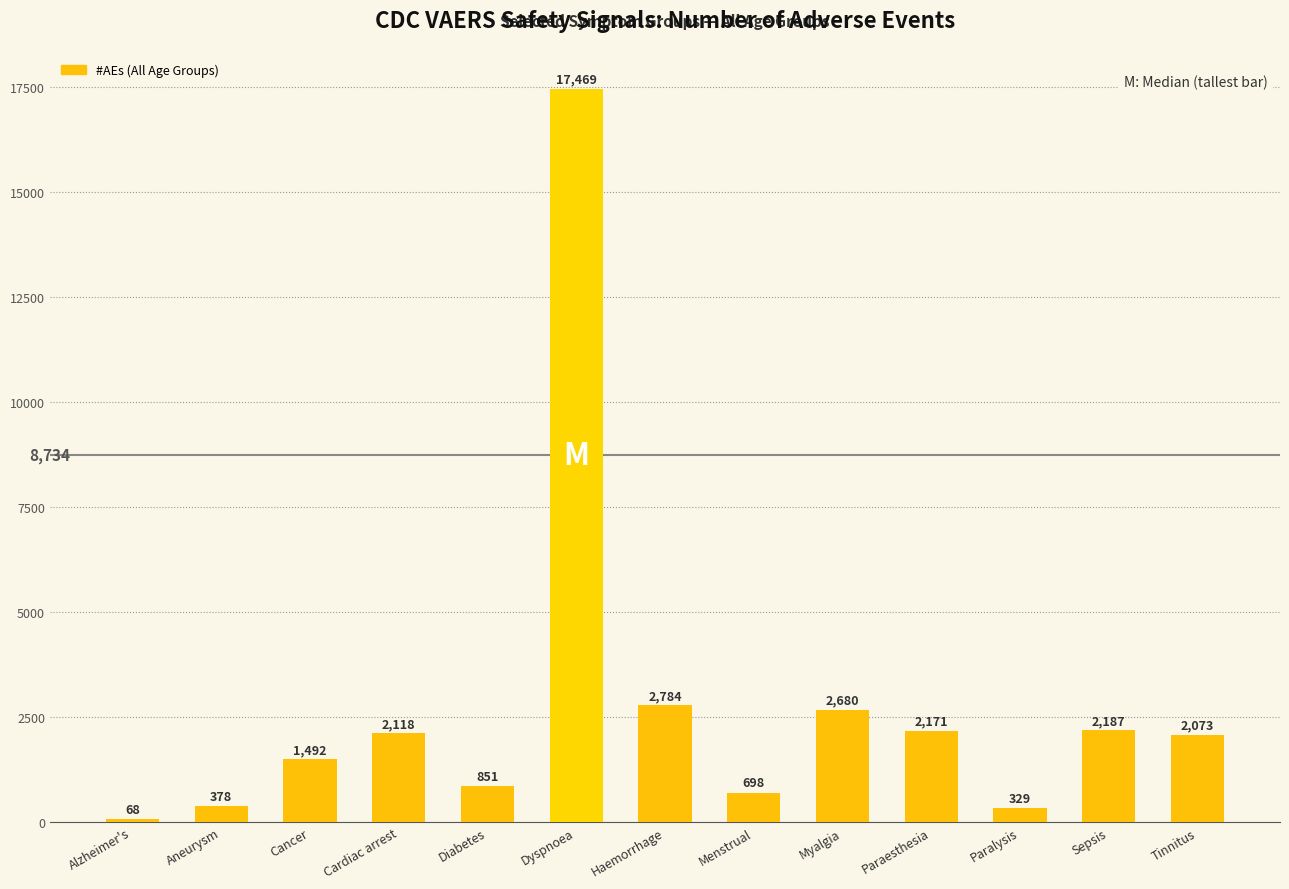

At which label does the data first exceed 2073?

Cardiac arrest